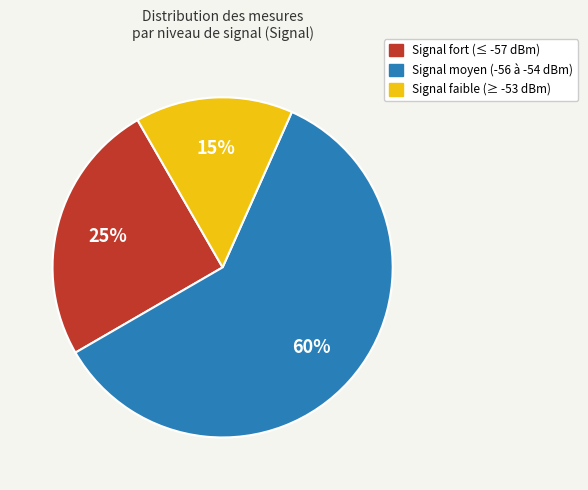

Is there a majority slice in this chart?

Yes